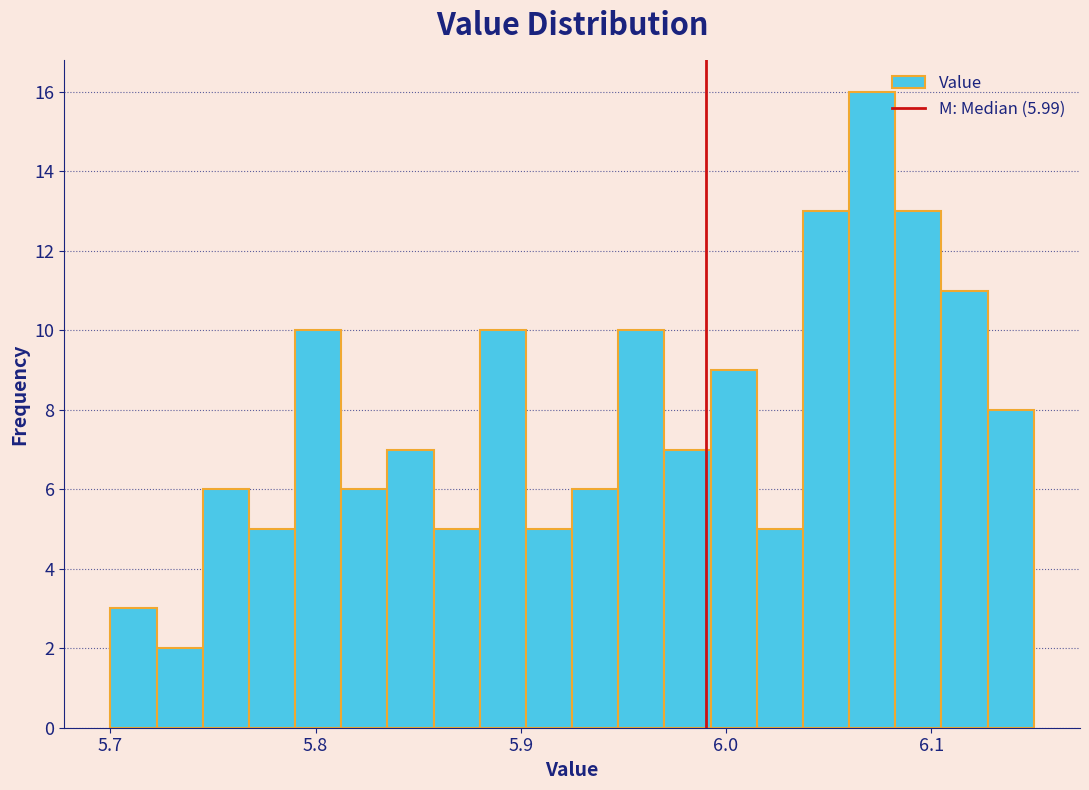

Around what value on the x-axis is the tallest bar? Give the approximate position of its centre, as read against the axis.

6.07